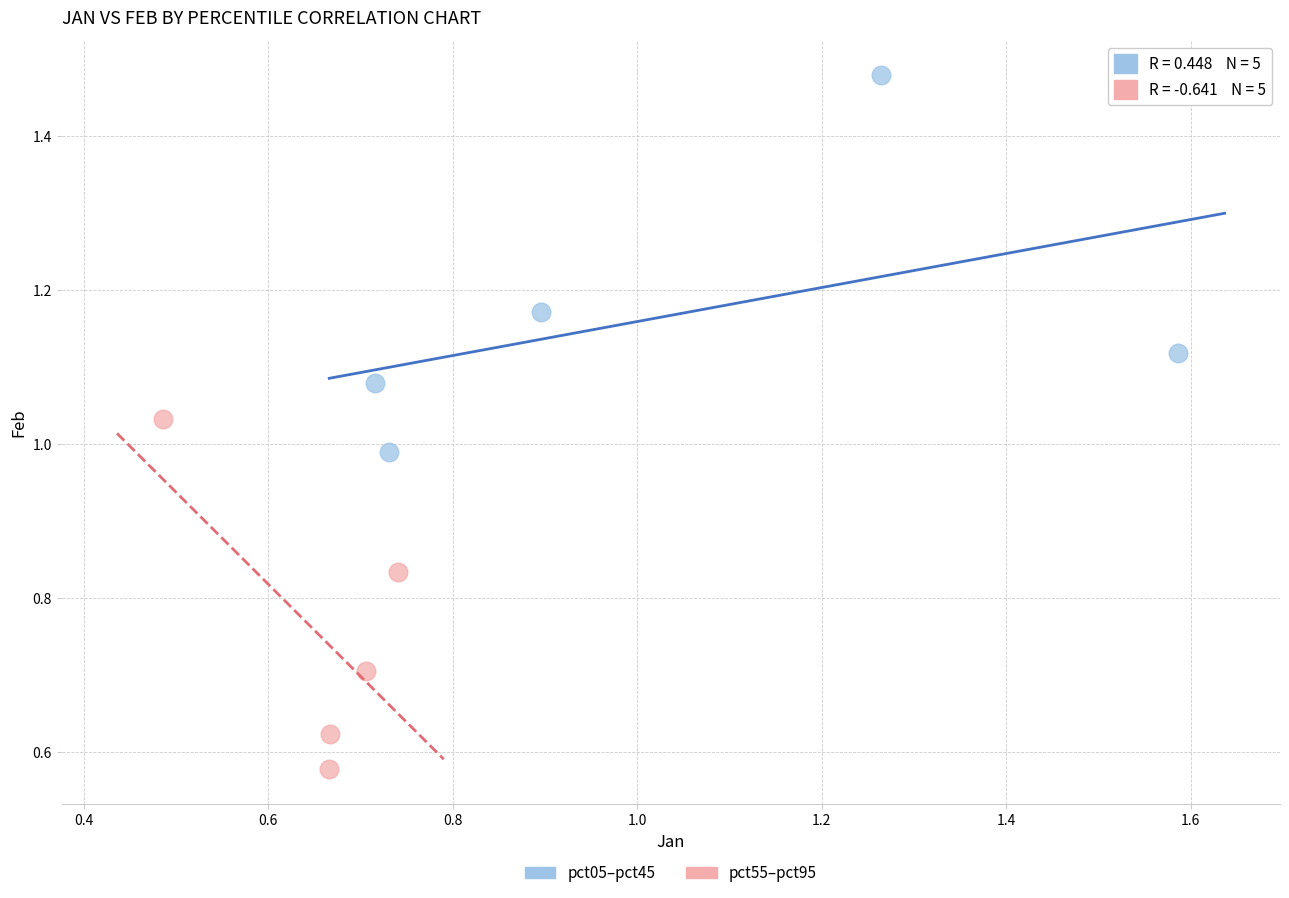

Which series contains the lowest Y value?

pct55–pct95